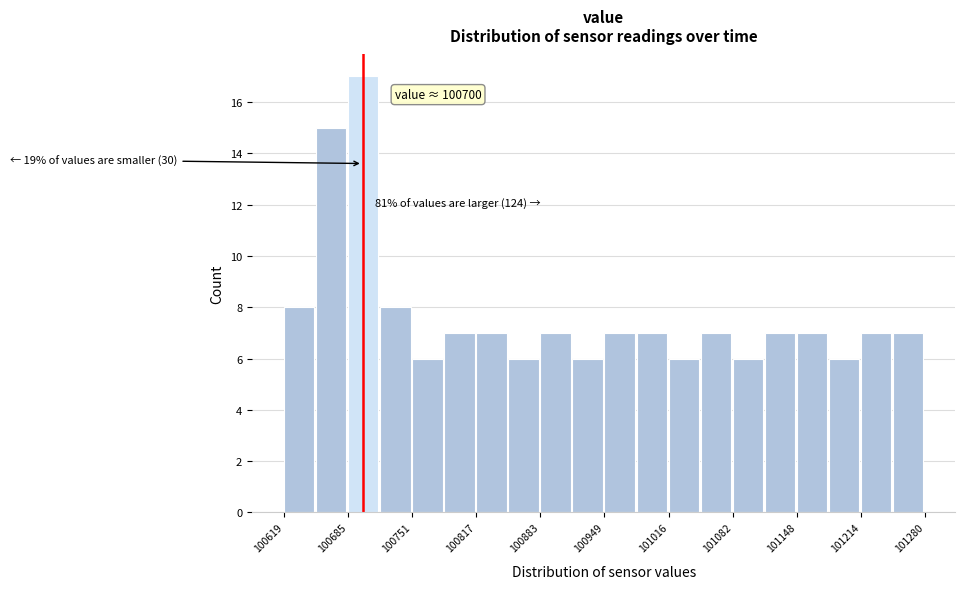

Read against the x-axis, roughly where is the centre of the tallest bar?

100700